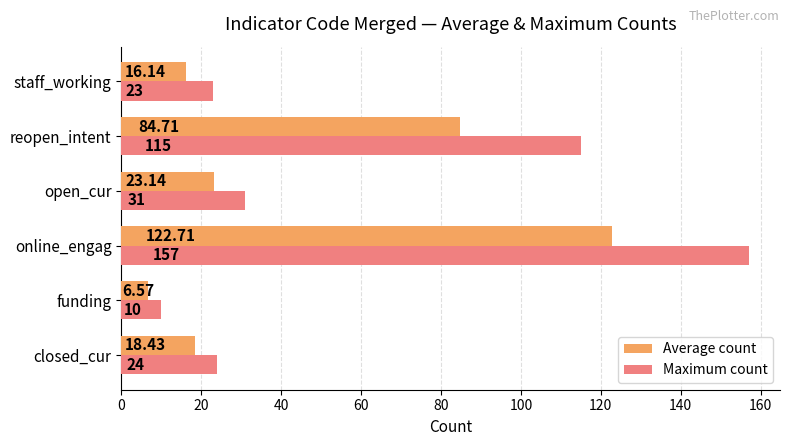

At which category is the sum across all series the highest?

online_engag